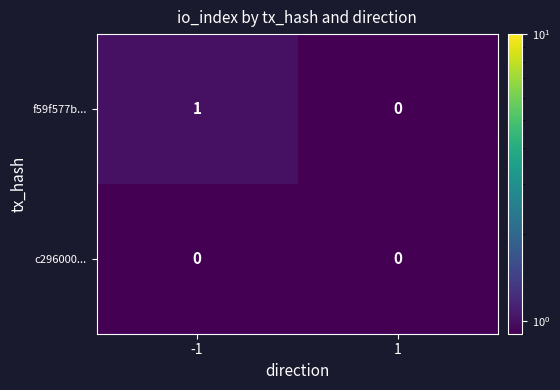

Which series has the largest total across all categories?

f59f577b...